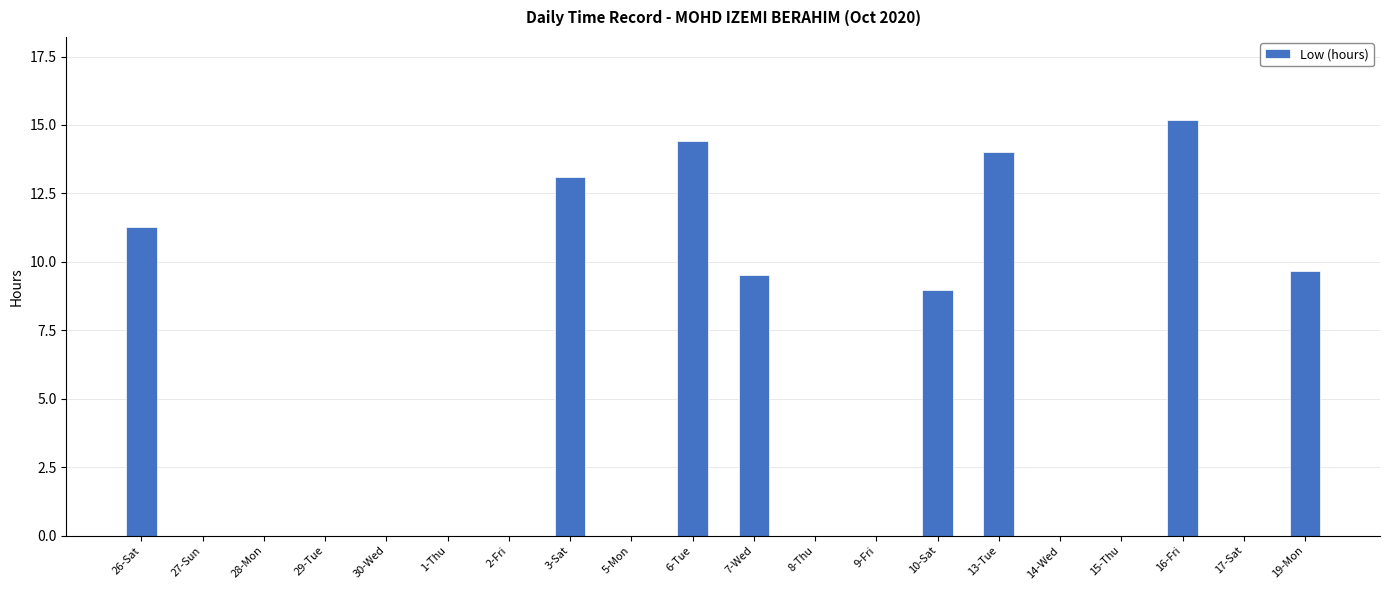

Reading left to right, what are all the values shown in this chart?

11.3	0.0	0.0	0.0	0.0	0.0	0.0	13.1	0.0	14.4	9.5	0.0	0.0	9.0	14.0	0.0	0.0	15.2	0.0	9.7